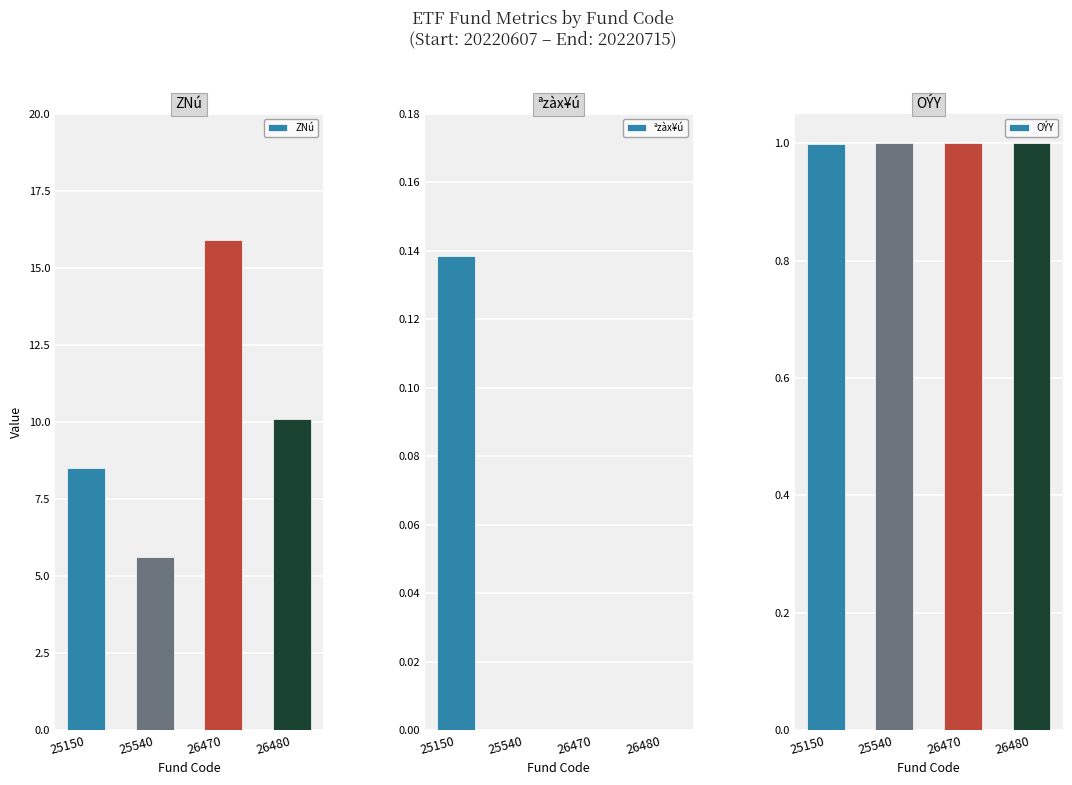

The ªzàx¥ú series shows 0.1 at 26470. True or false?

False